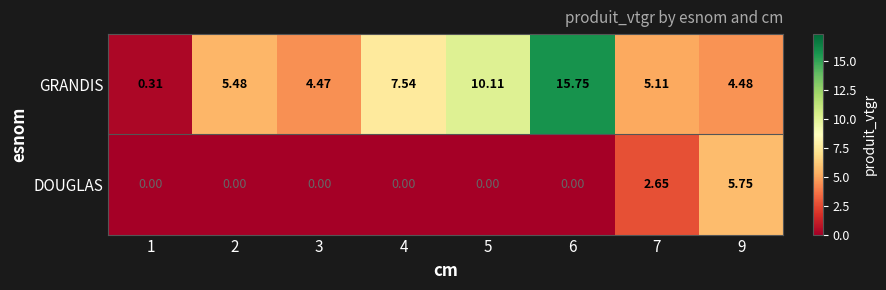

Rank the series by their maximum value, from lowest to highest.

DOUGLAS, GRANDIS